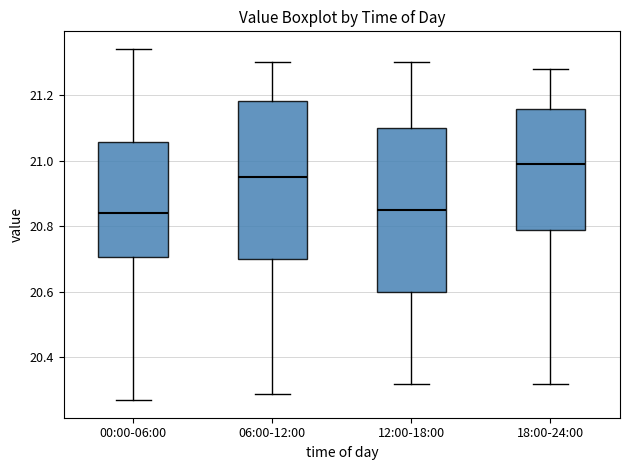

Reading left to right, read every box against the y-axis: the position of its median line, the range the box covers, and the ends of its whiskers. The values are not printed on the chart, so give them approximately, as read against the axis.

00:00-06:00: median 20.84, box 20.70 to 21.06, whiskers 20.28 to 21.34
06:00-12:00: median 20.96, box 20.70 to 21.18, whiskers 20.30 to 21.30
12:00-18:00: median 20.86, box 20.60 to 21.10, whiskers 20.32 to 21.30
18:00-24:00: median 21.00, box 20.78 to 21.16, whiskers 20.32 to 21.28